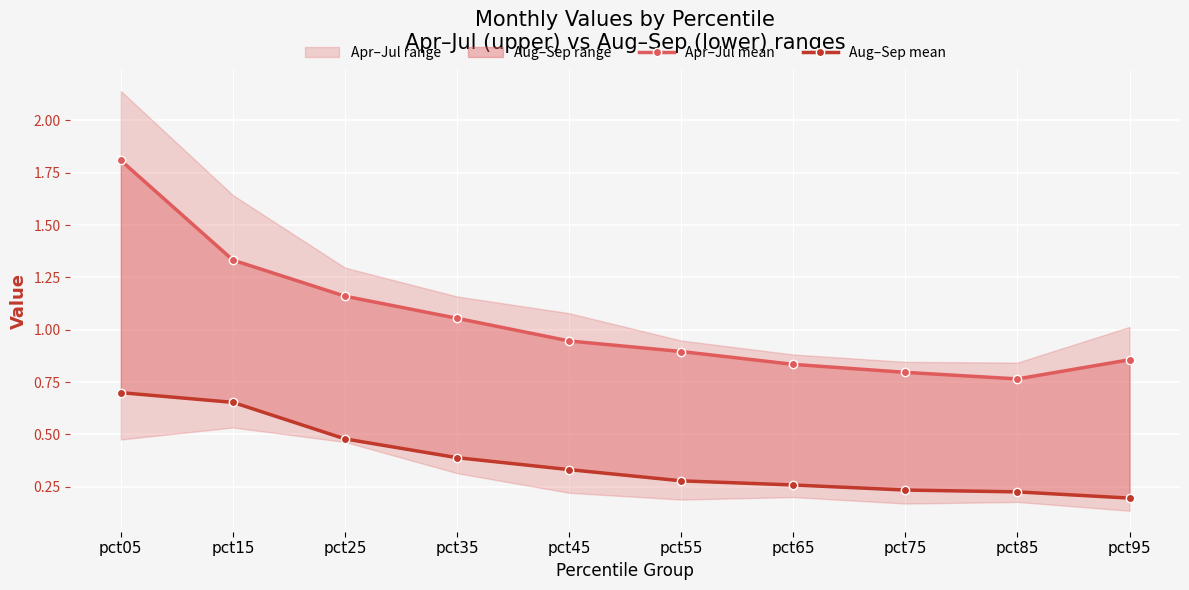

Which category has the lowest value across all series?

pct95